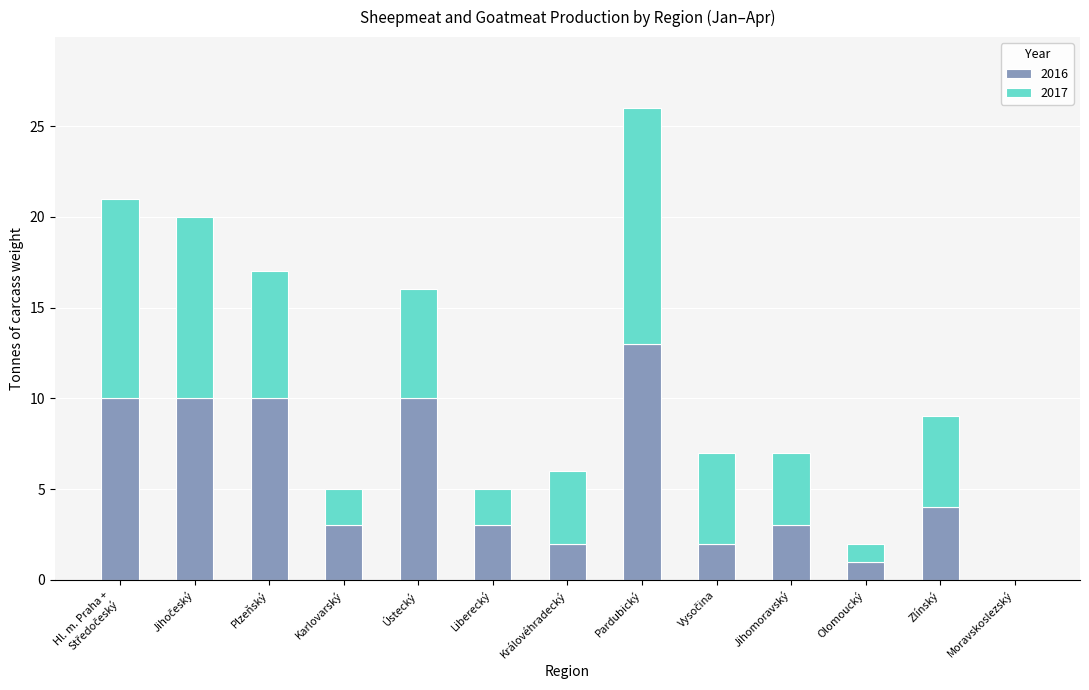

Where is 2016 nearest to the value 6?

Zlínský